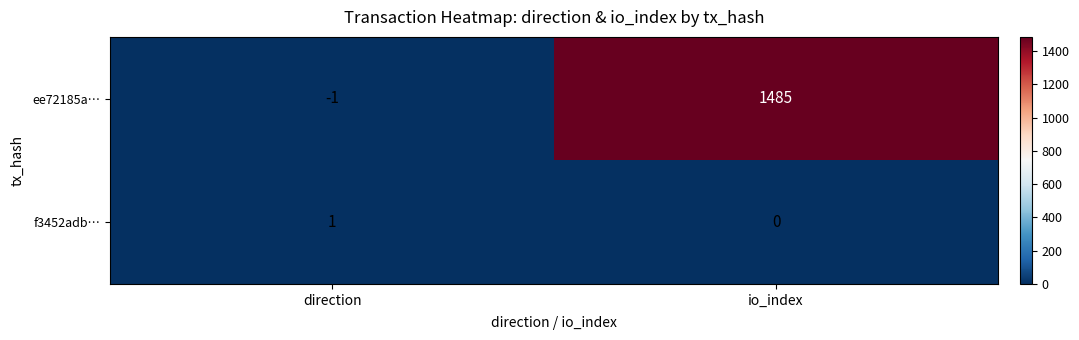

Is it true that ee72185a… equals -1 at direction?

True